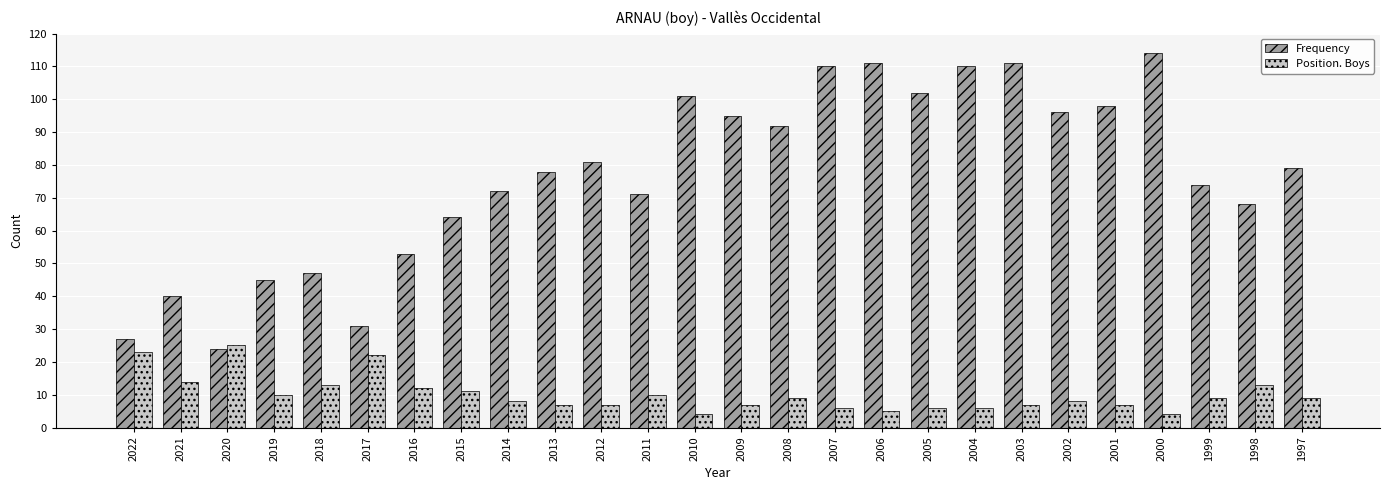

What is the value of the Position. Boys bar at the 24th from the left?

9